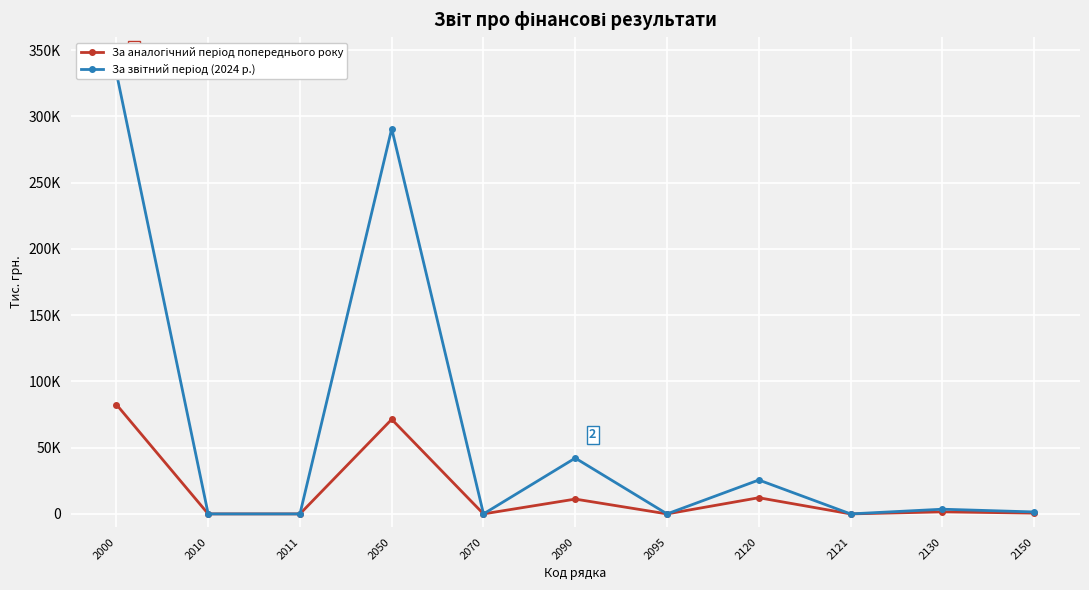

Which series has the largest range (max minus min)?

За звітний період (2024 р.)